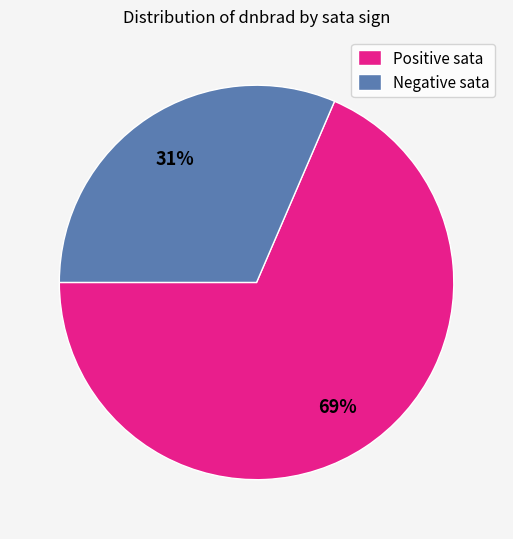

Between Negative sata and Positive sata, which is larger?

Positive sata